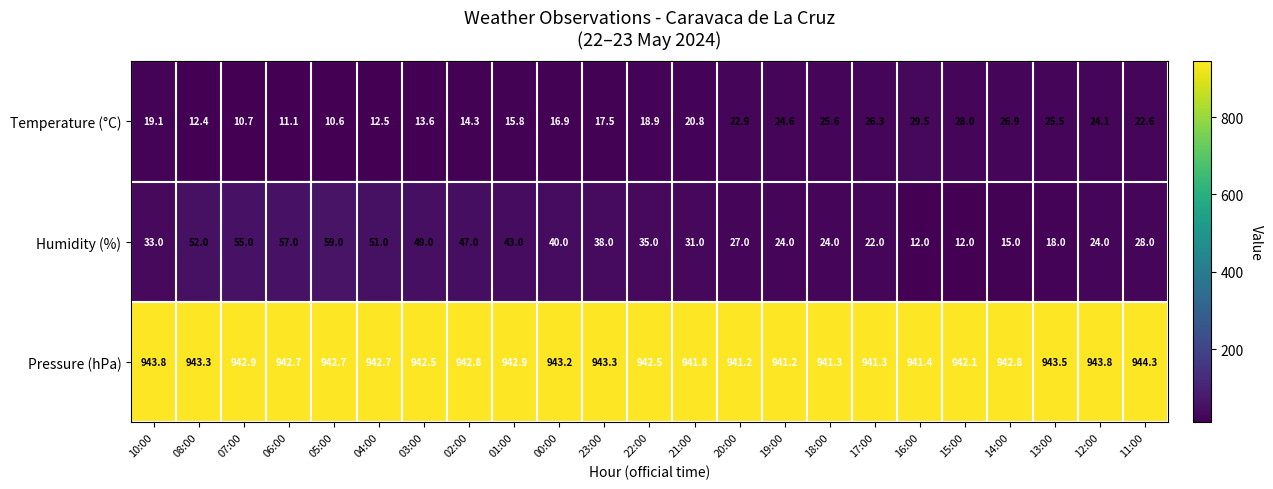

What is the sum of all Temperature (°C) values?

450.2